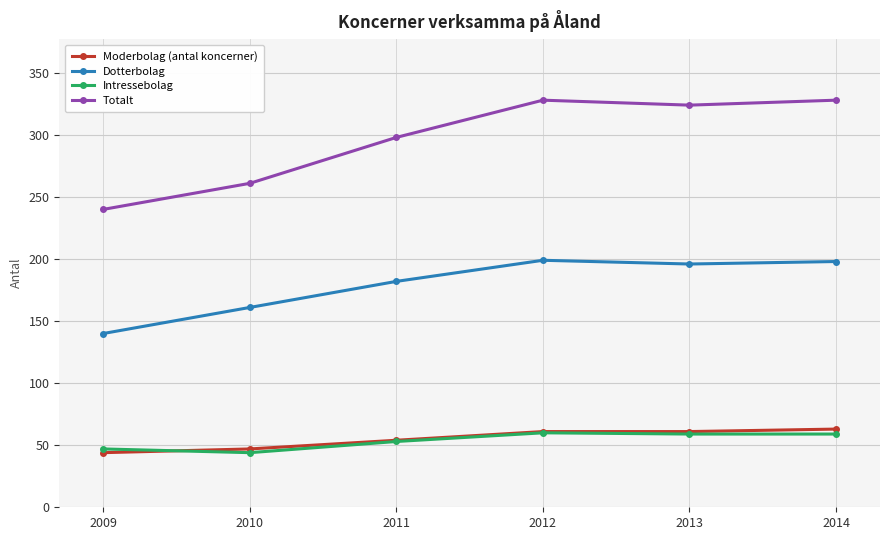

Which series has the largest range (max minus min)?

Totalt